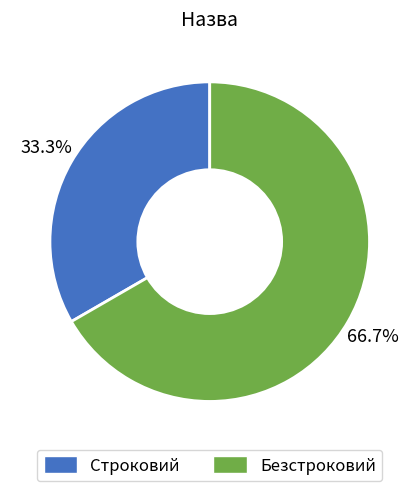

What is the smallest slice in the pie chart?

Строковий